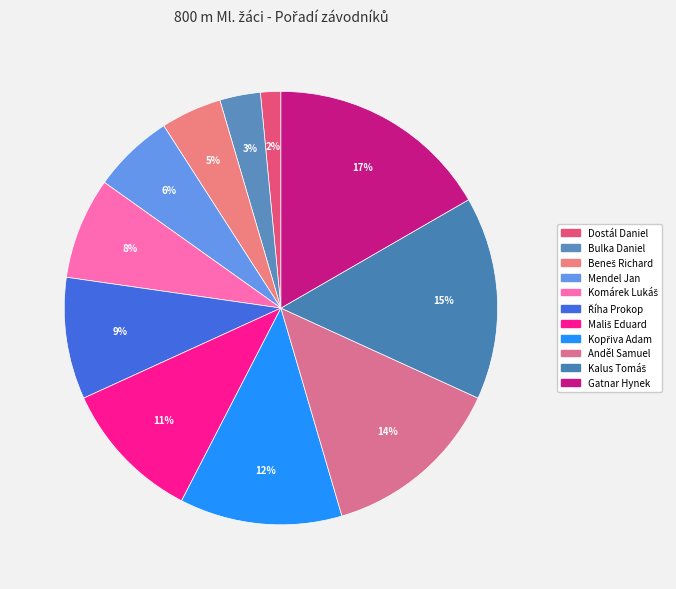

How many slices are in this pie chart?

11